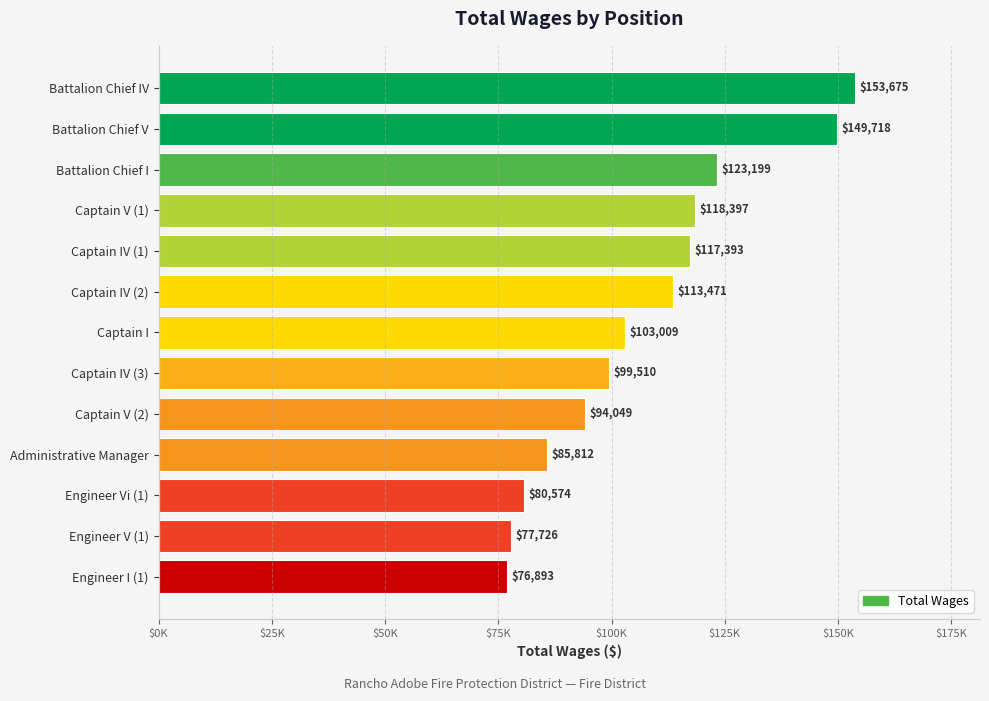

Are the bars horizontal?

Yes